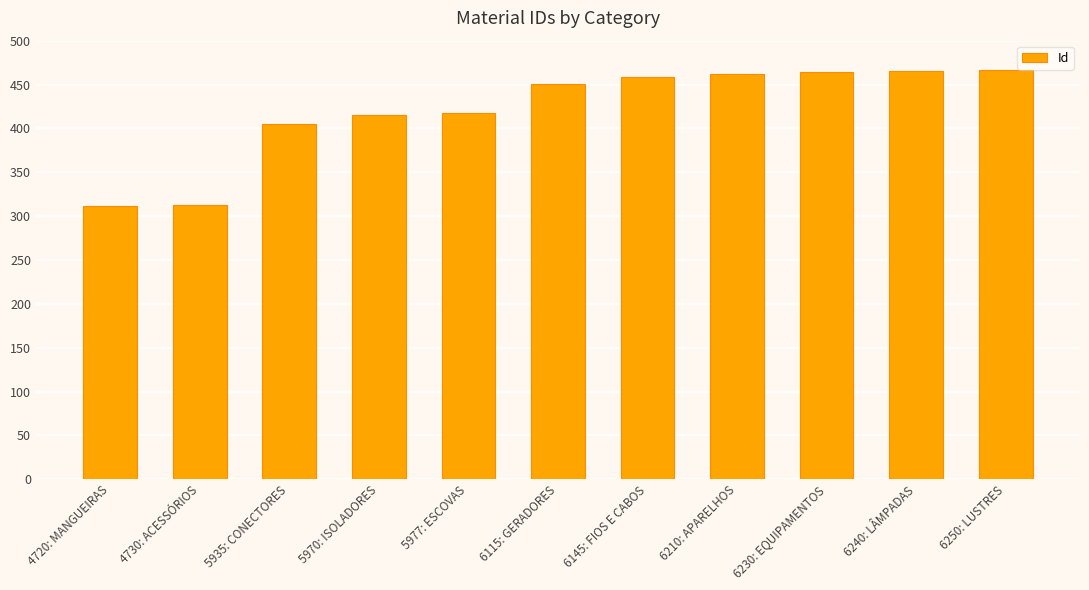

How many data points are less than 451?

5